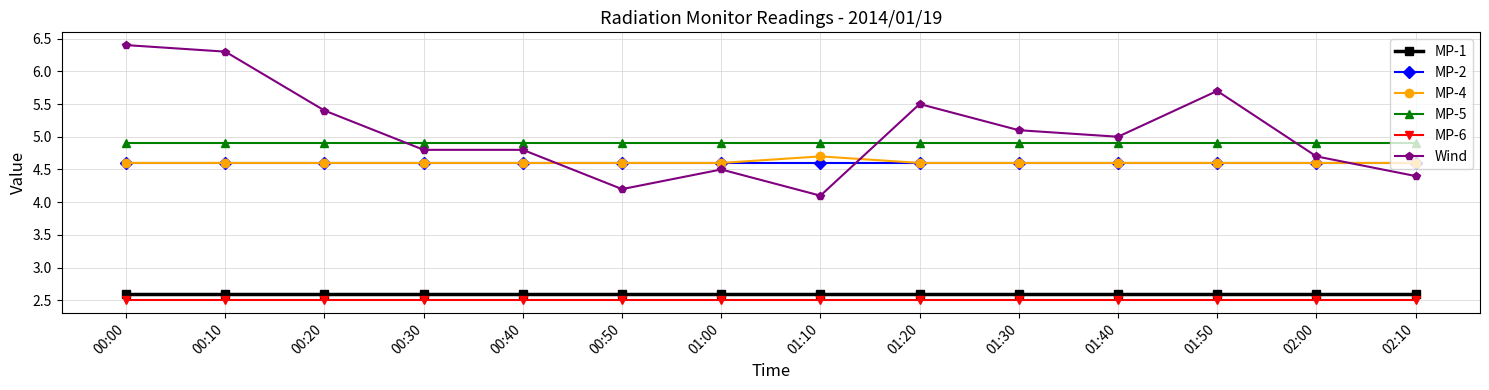

How many lines are shown in the chart?

6